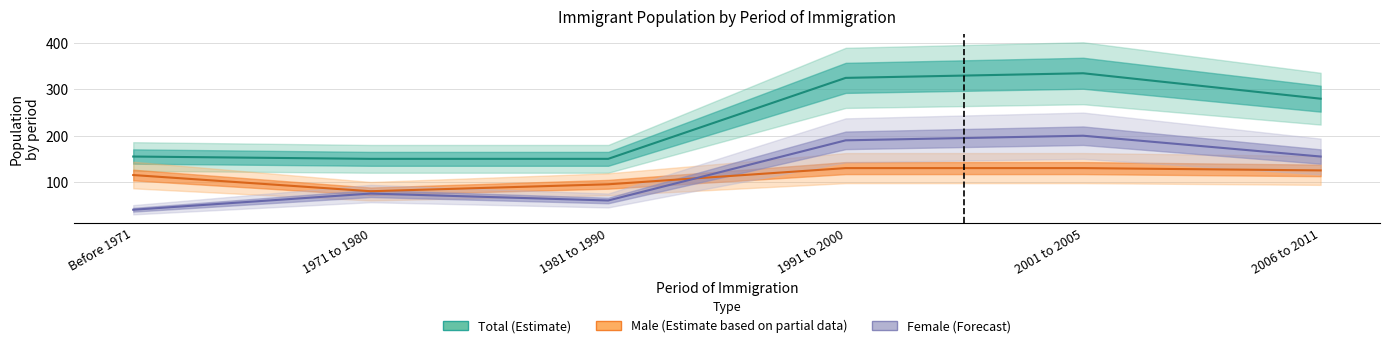

True or false: Male (Estimate partial) has more than 0 interior local peaks.

False